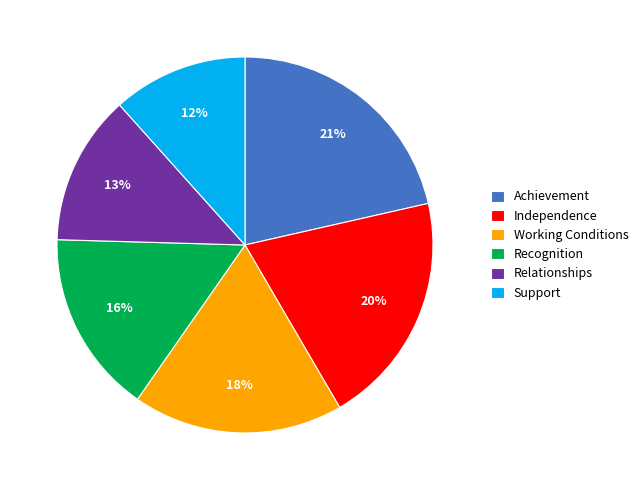

The Support slice represents 12% of the pie. True or false?

True